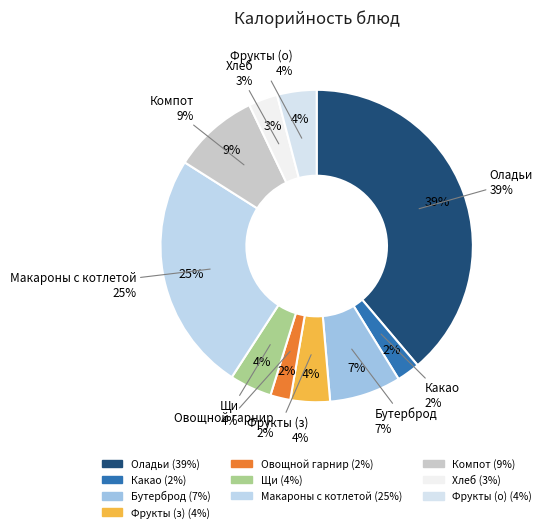

Which category has the smallest portion of the pie?

Дополнительный овощной гарнир